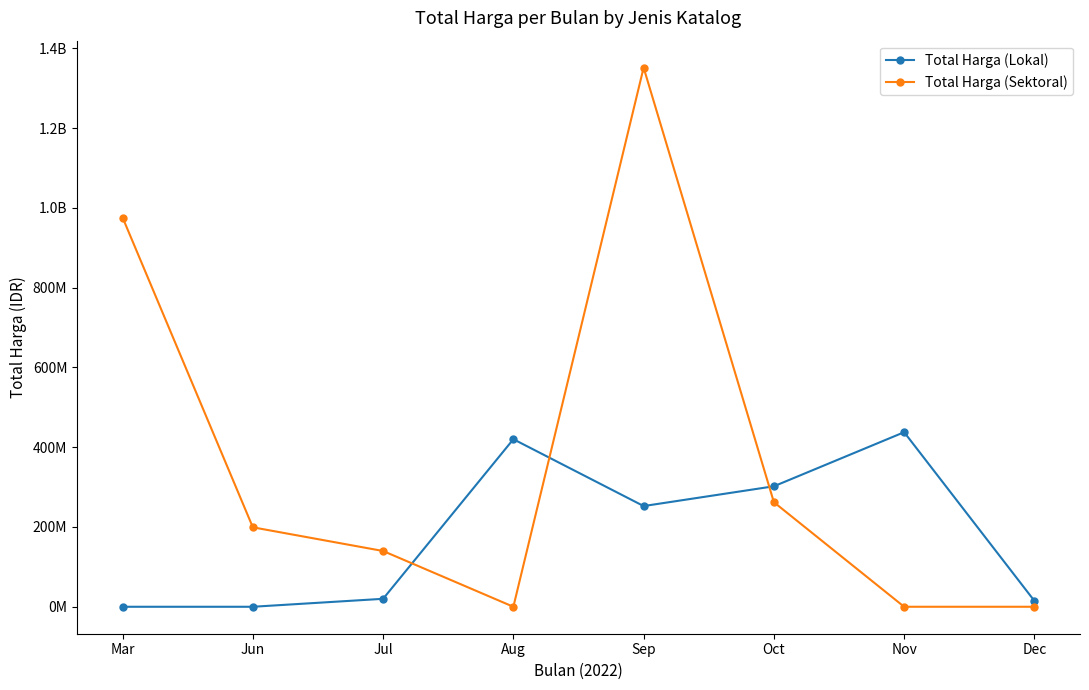

Does the chart display data point markers on the line(s)?

Yes